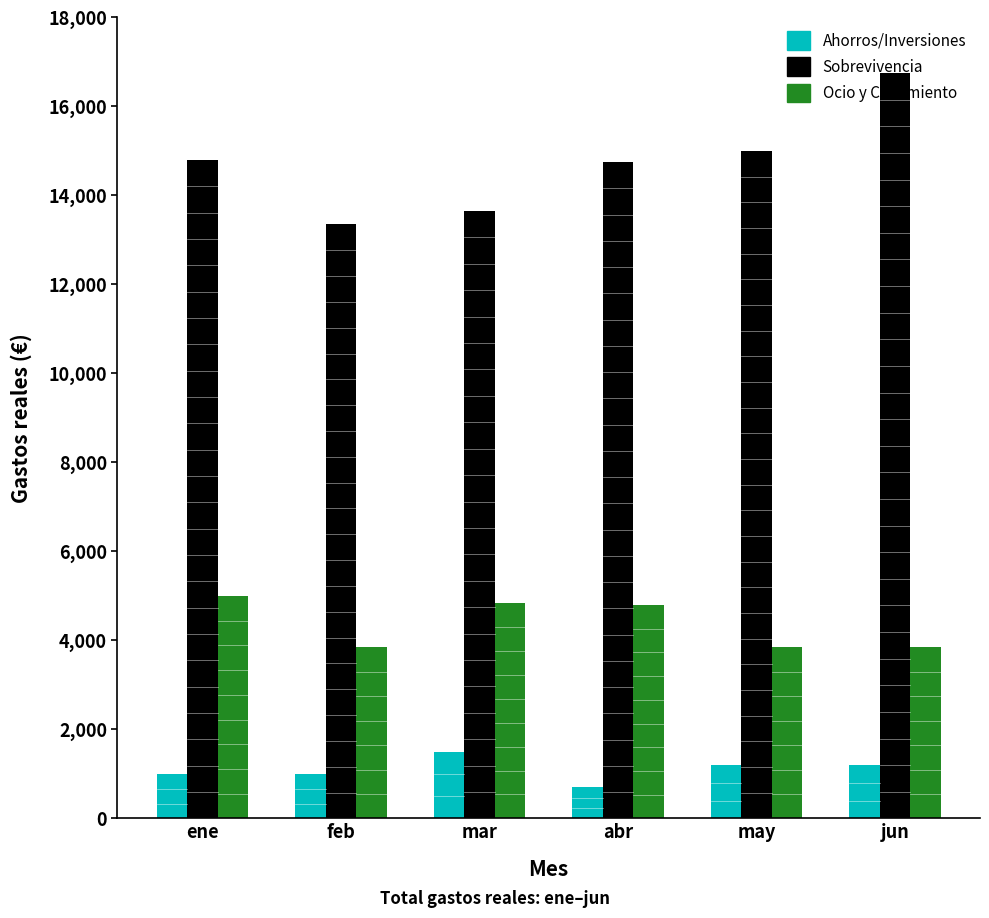

True or false: Ocio y Crecimiento has a value of 3850 at feb.

True